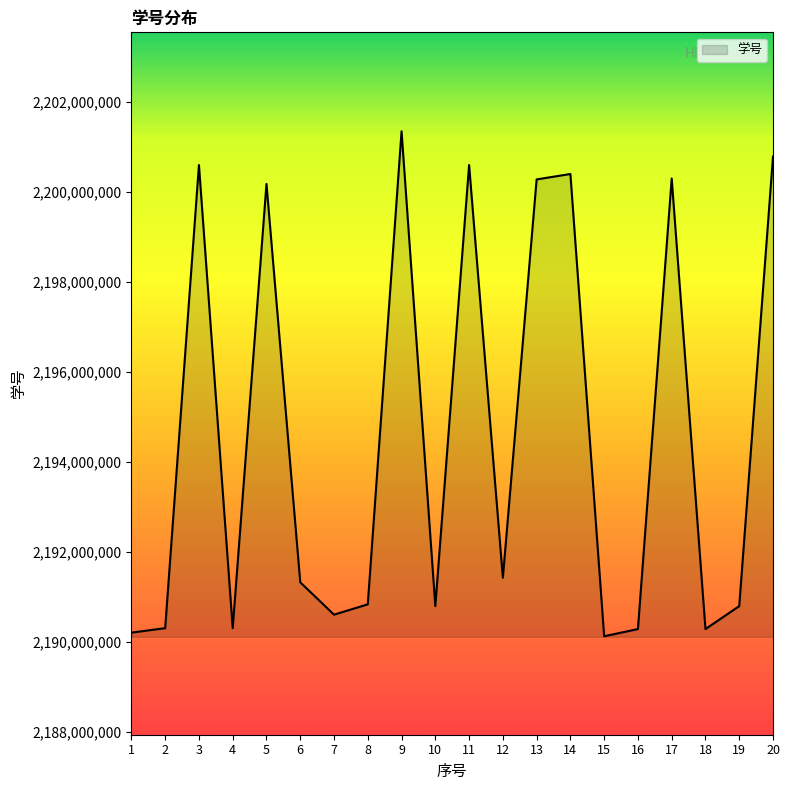

True or false: the data has more than 2 interior local peaks.

True